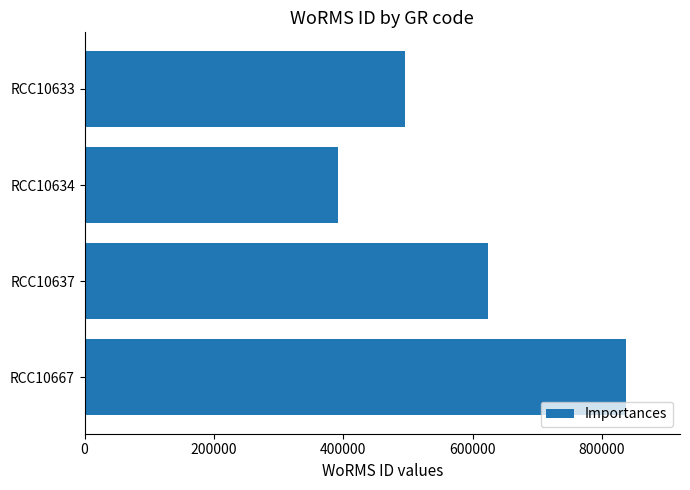

Where is the data nearest to the value 614292?

RCC10637